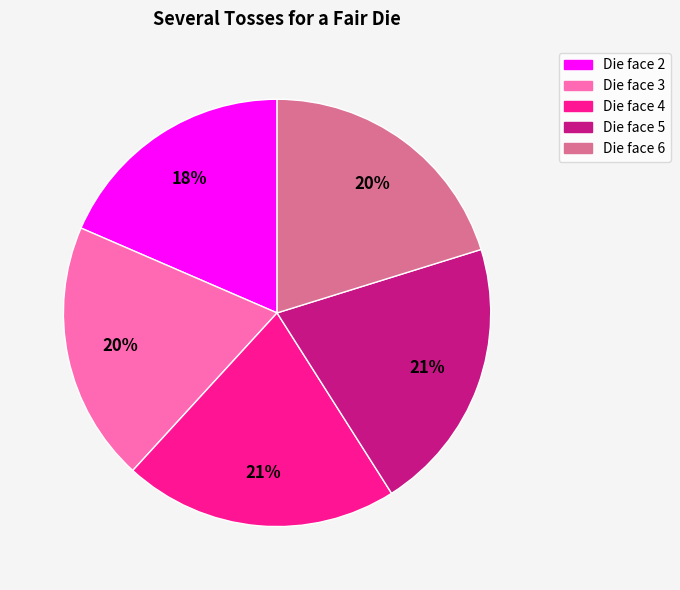

What percentage is the Die face 4 slice, to the nearest percent?

21%